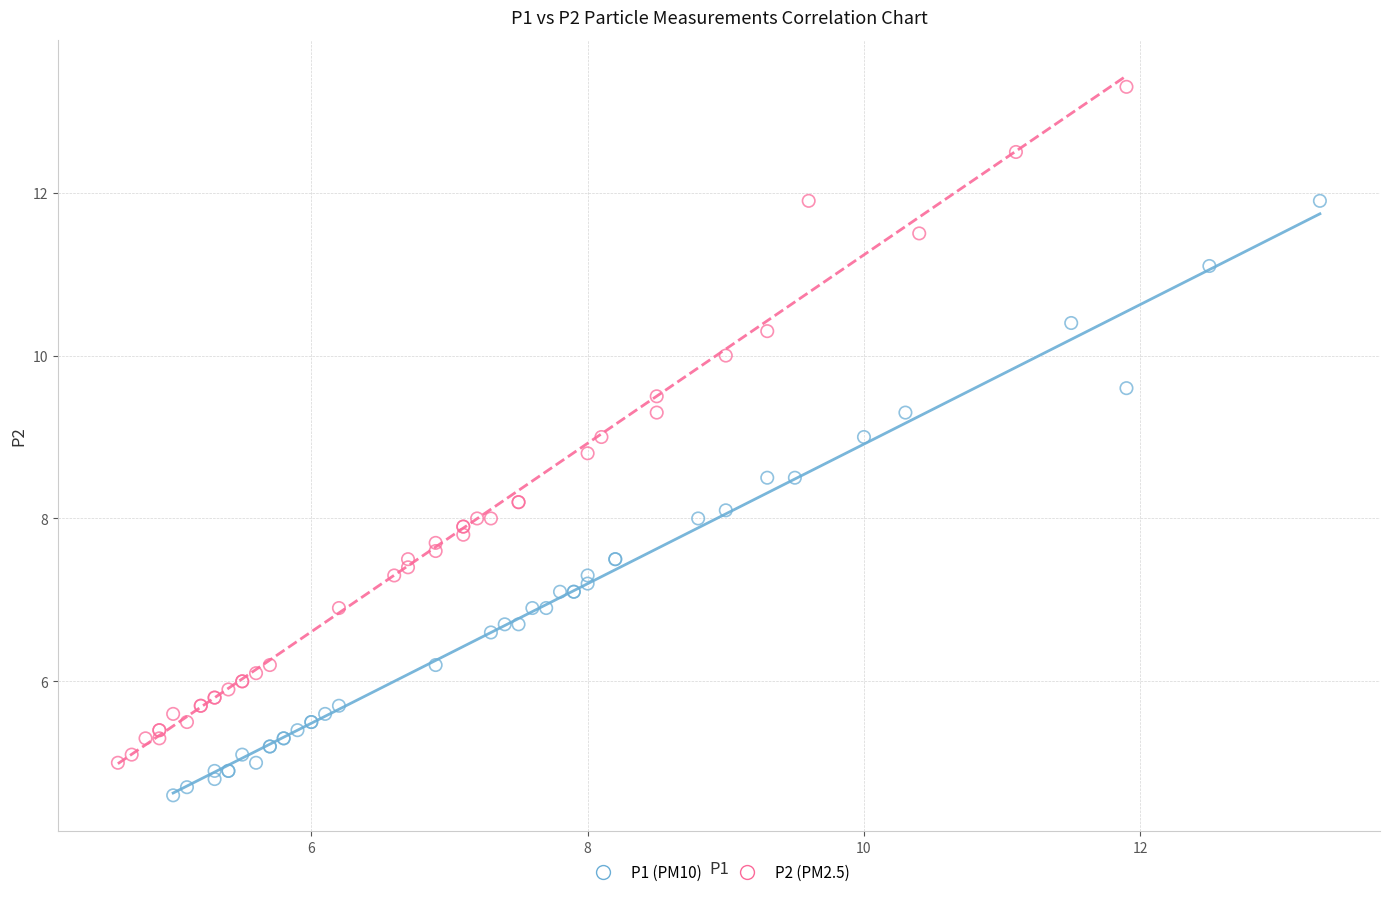

Which series has the largest Y range (max minus min)?

P2 (PM2.5)